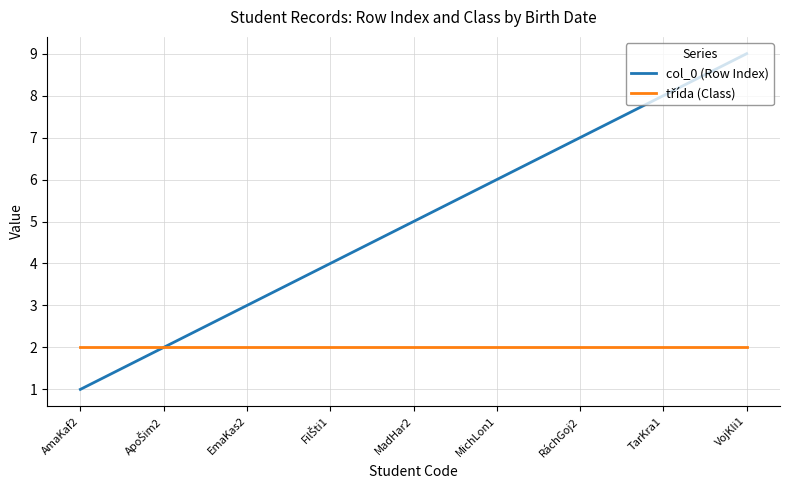

Which series has the largest total across all categories?

col_0 (Row Index)